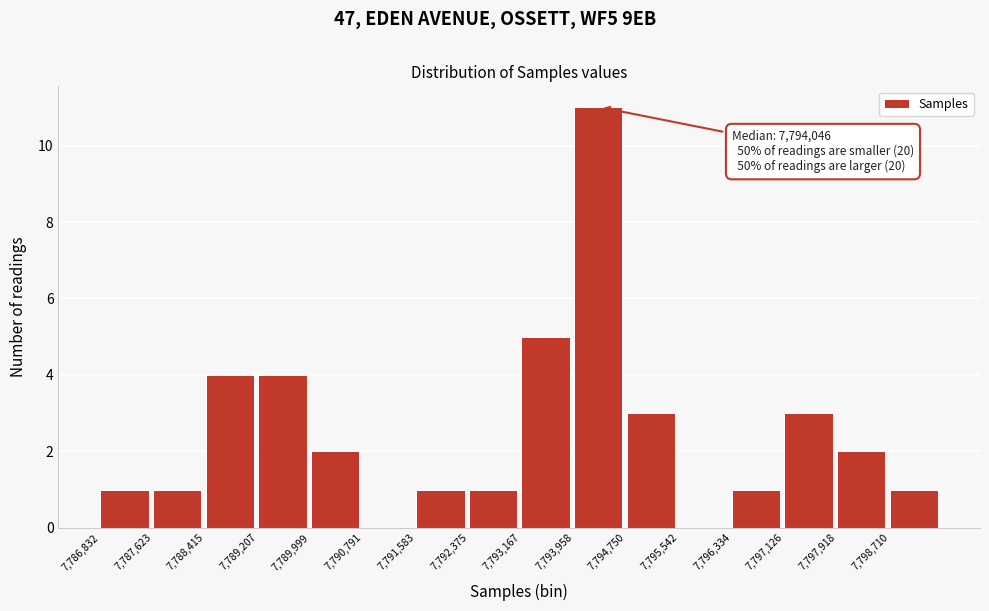

Over which range of the x-axis is the bar tallest?

7794000 to 7794800